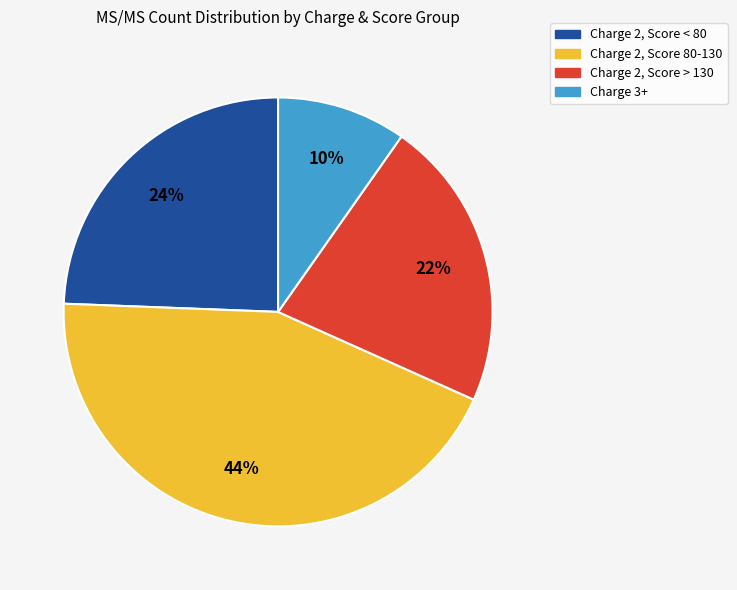

To the nearest percent, what is the average slice percentage?

25%